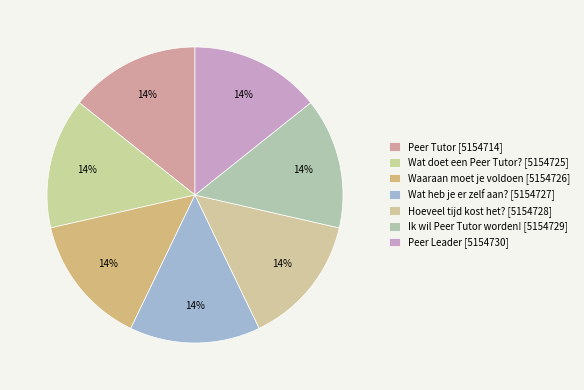

How many segments does this pie chart have?

7